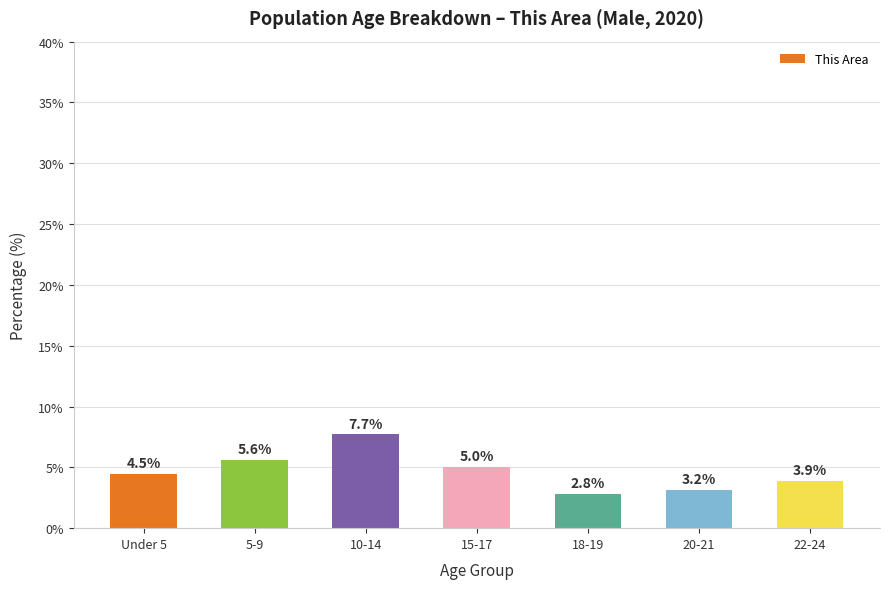

What is the difference between the second highest and second lowest values?

2.5